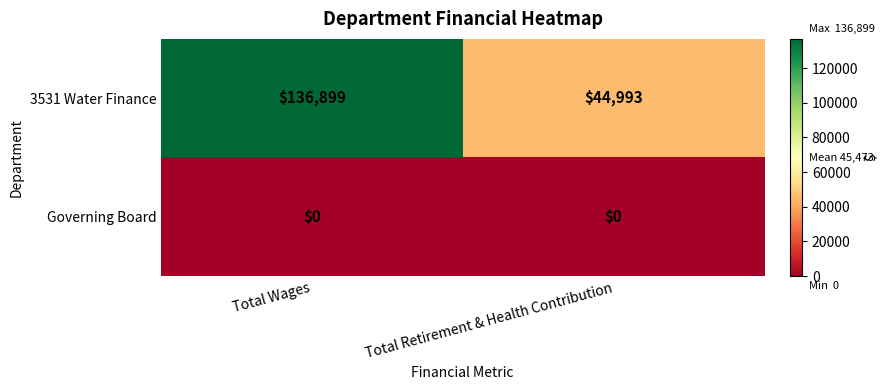

List the series in order of their peak value, lowest first.

Governing Board, 3531 Water Finance